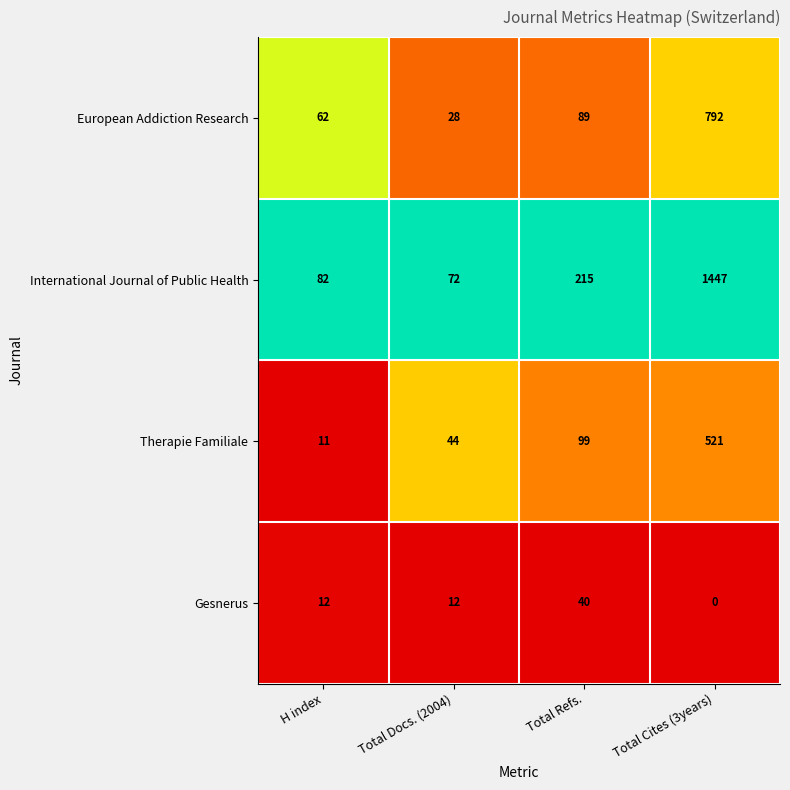

What is the maximum value for Therapie Familiale?

521